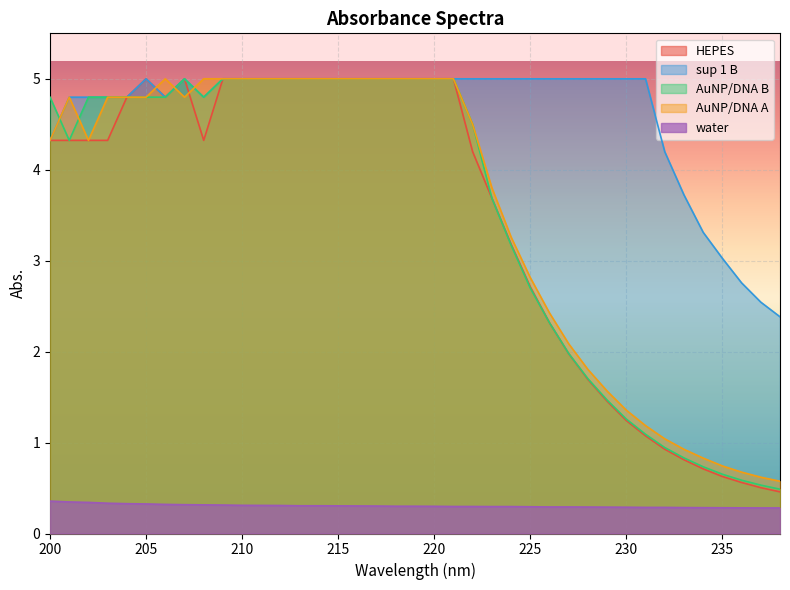

What is the average value of the water series?

0.3